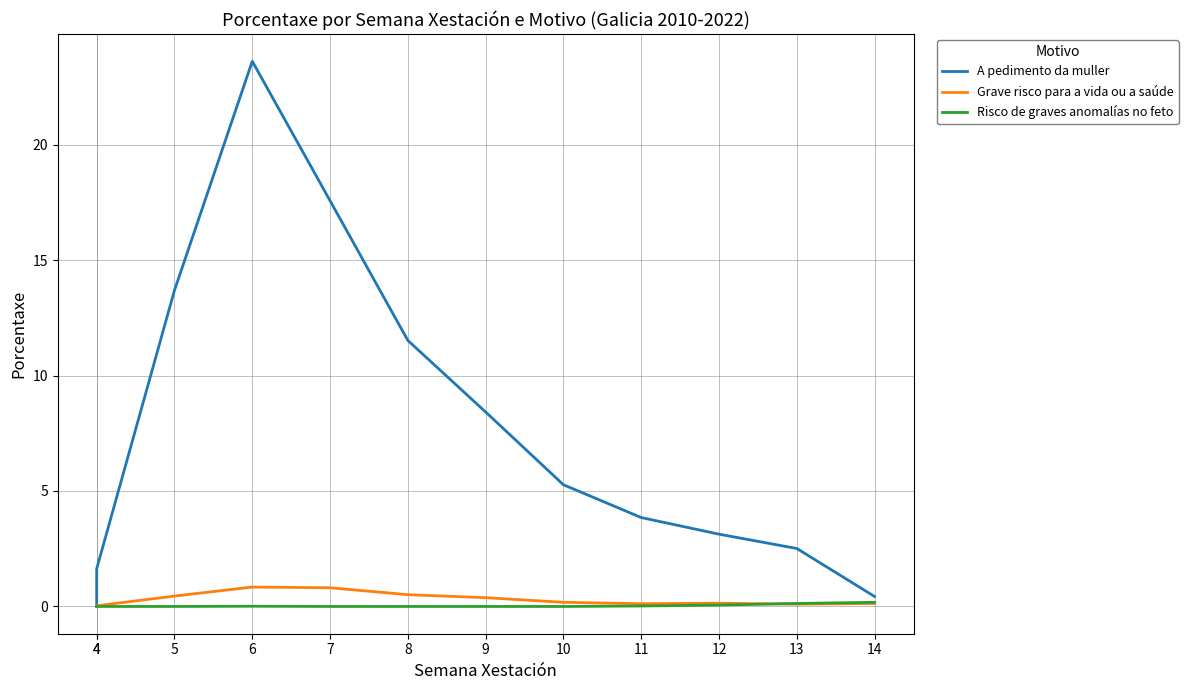

True or false: Risco de graves anomalías no feto has more than 0 points higher than both neighbors.

True